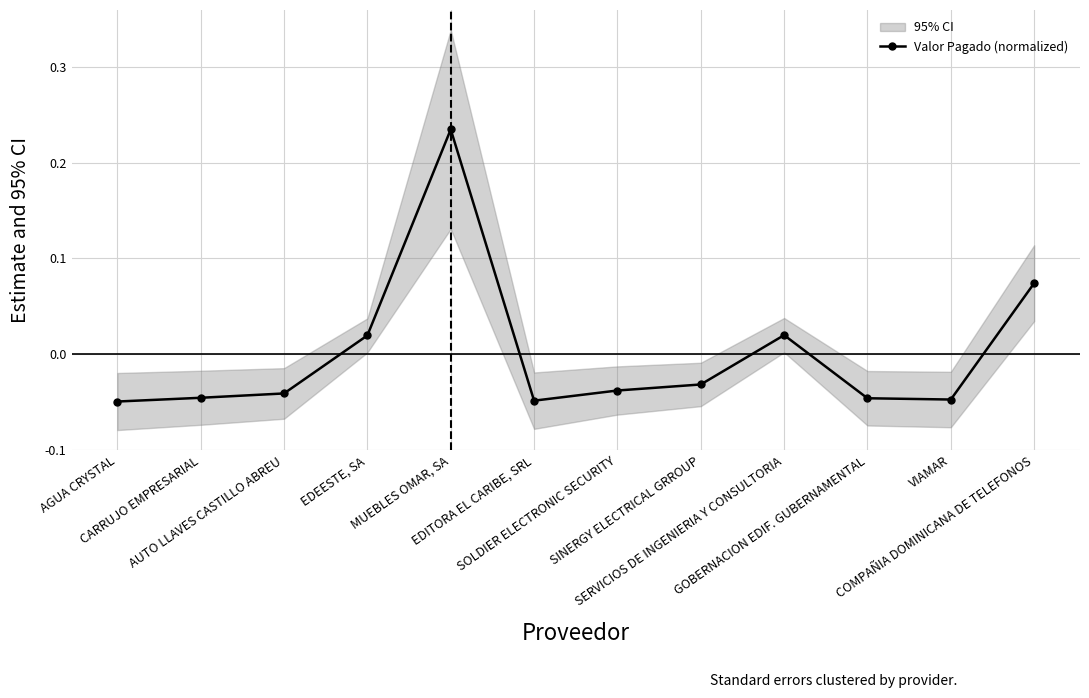

Is it true that the value at VIAMAR is -0.1?

False